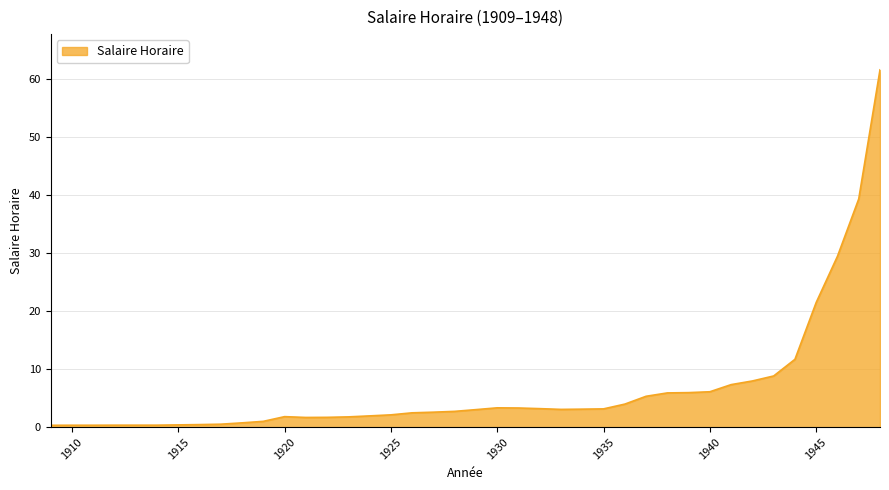

What is the maximum value shown in the chart?

61.6